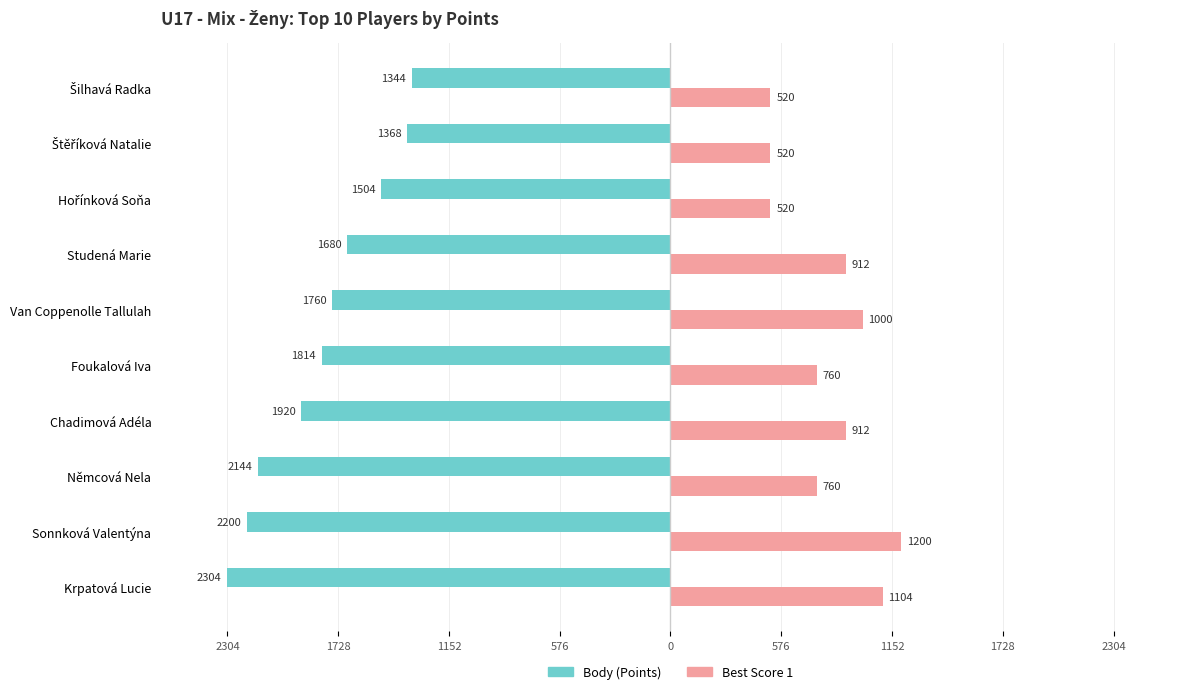

What is the average value of the Body (Points) series?

-1804